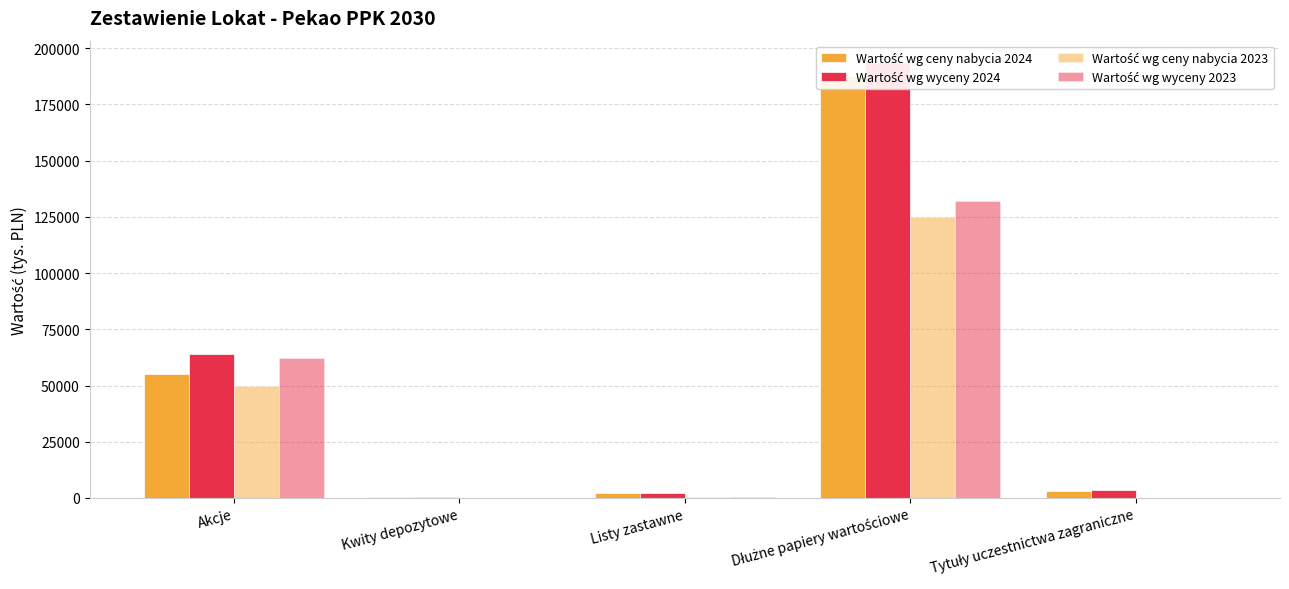

How many groups of bars are there?

5